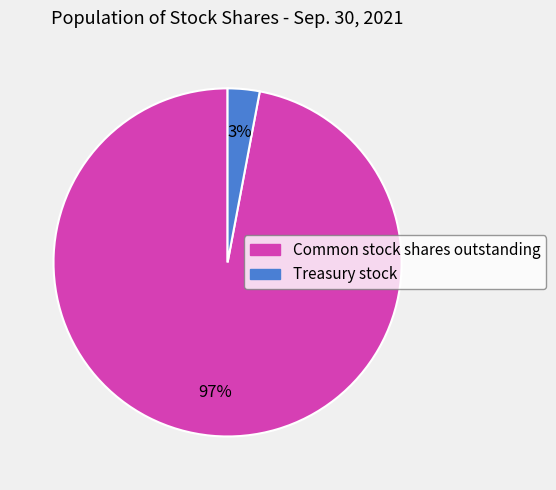

True or false: Common stock shares outstanding accounts for 85% of the total.

False